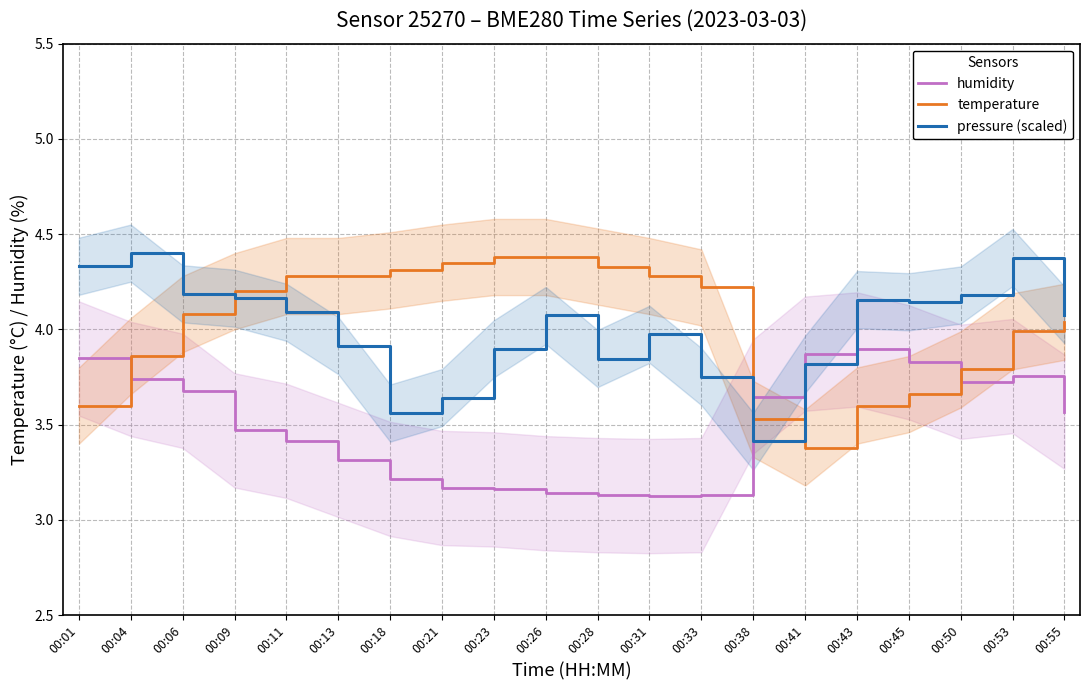

At which category does the chart reach its minimum across all series?

00:31